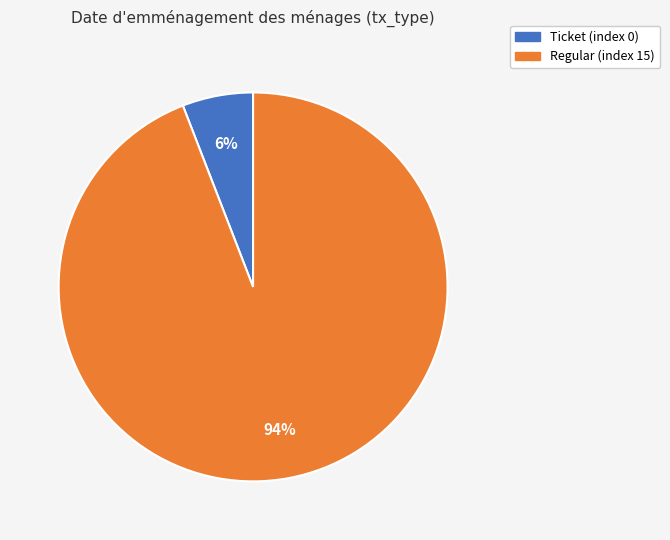

What is the majority slice?

Regular (index 15)